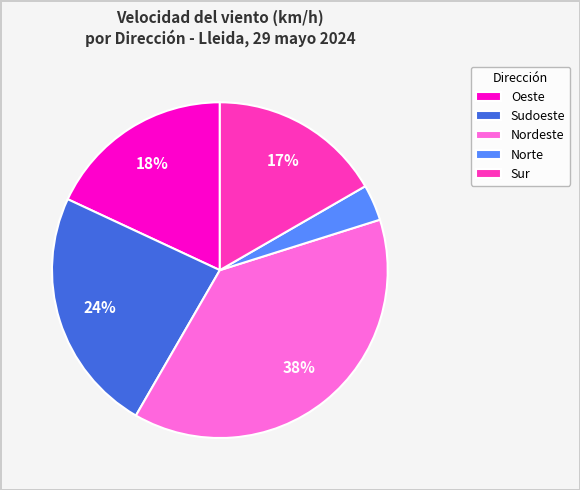

Does Nordeste account for over 50% of the chart?

No